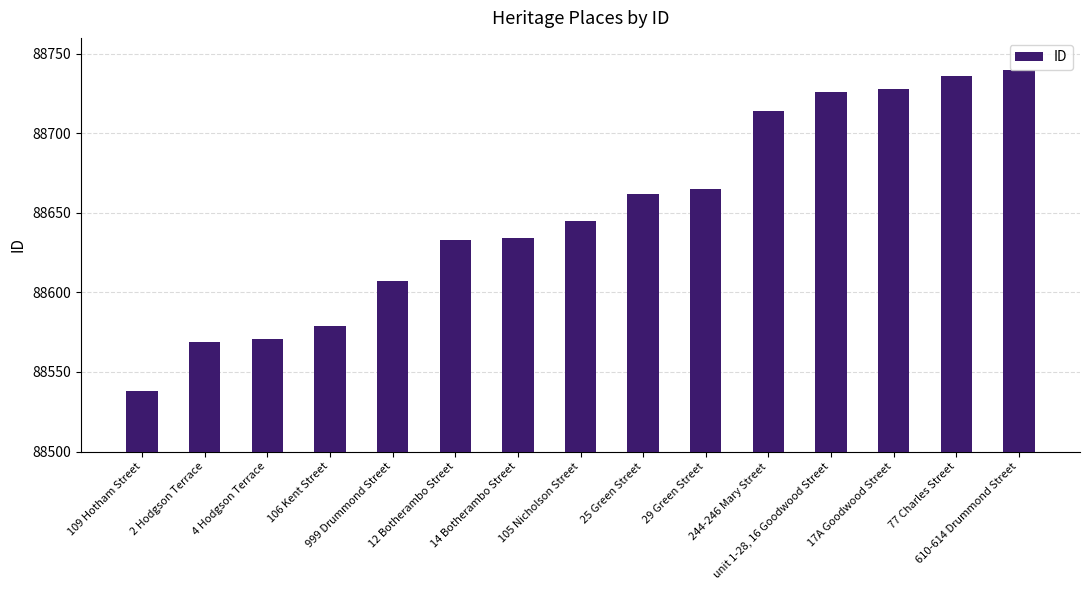

What is the label of the 2nd bar from the left?

2 Hodgson Terrace